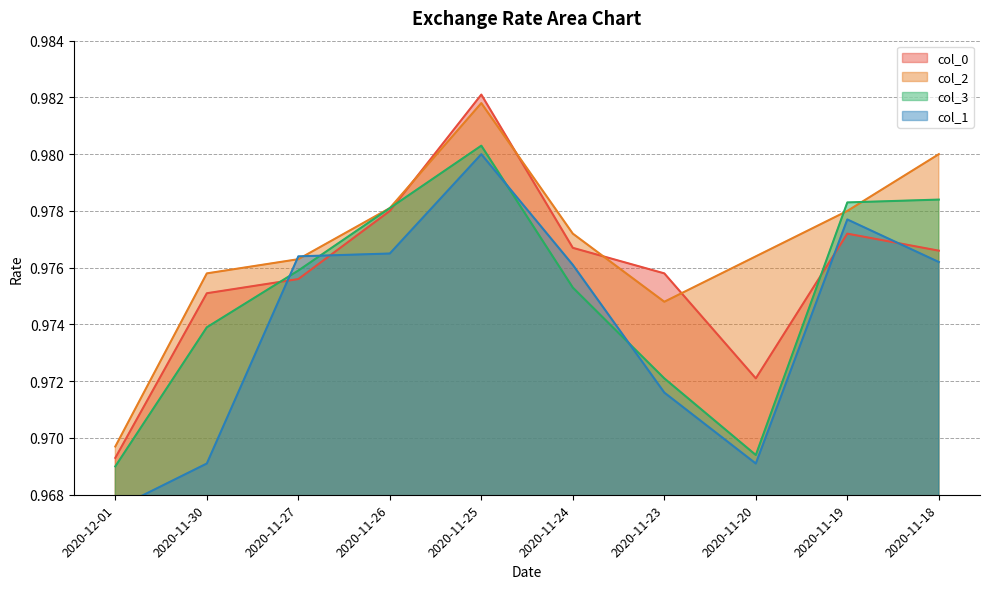

Is the value of col_0 at 2020-11-24 greater than the value of col_1 at 2020-11-20?

Yes